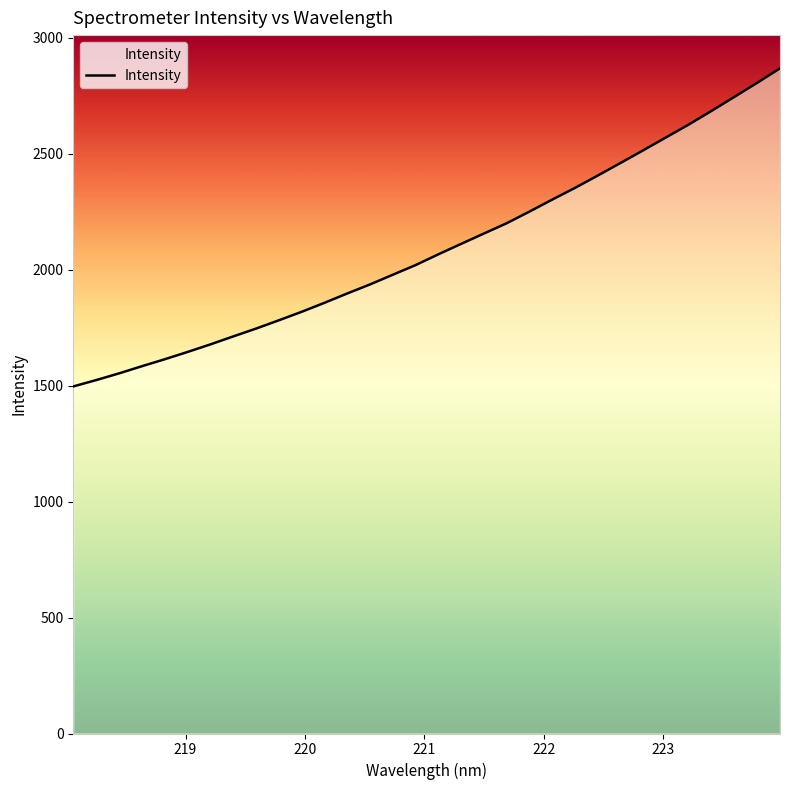

How many lines are shown in the chart?

1